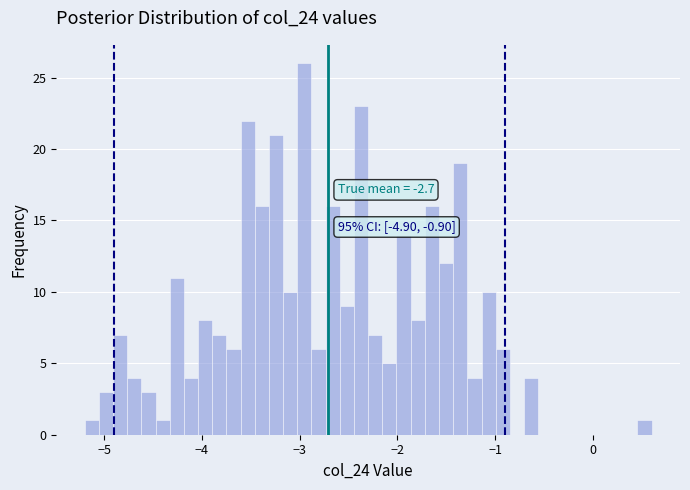

Around what value on the x-axis is the tallest bar? Give the approximate position of its centre, as read against the axis.

-3.0